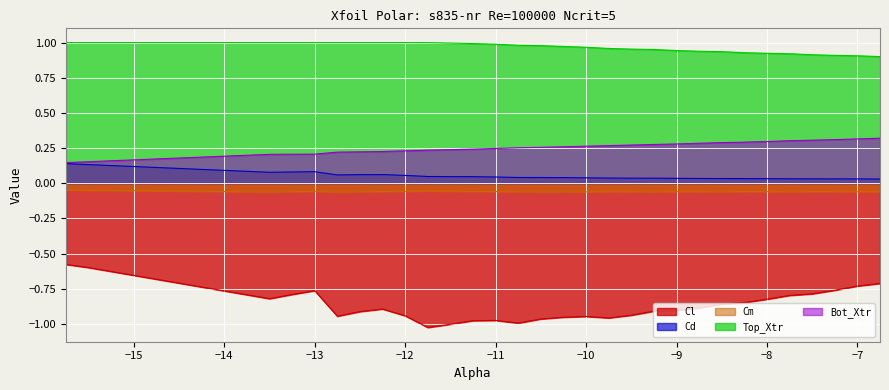

Which label corresponds to the smallest value in the chart?

-11.75